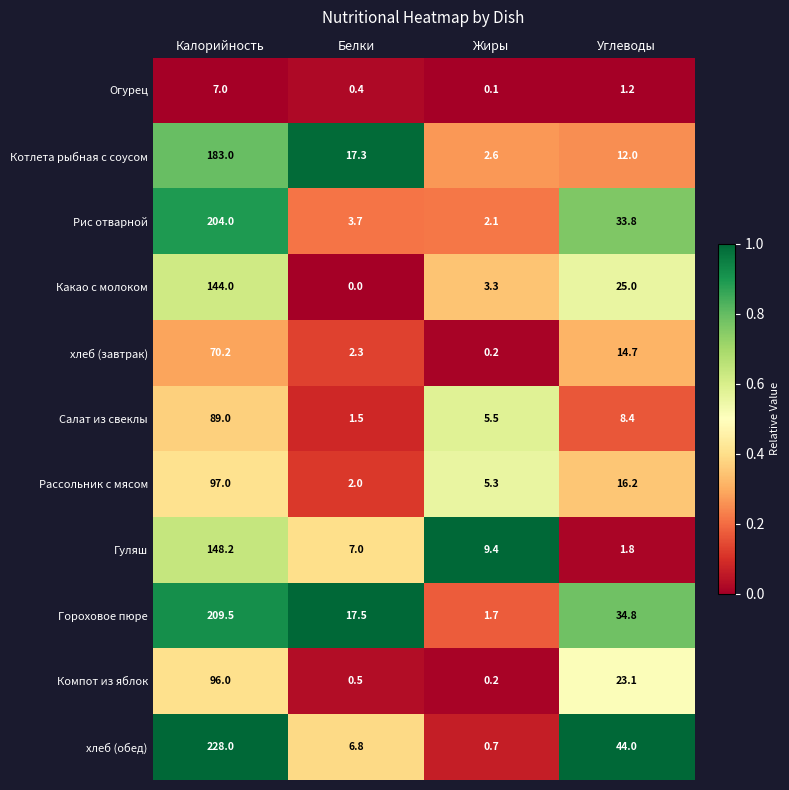

The Компот из яблок series shows 96.0 at Калорийность. True or false?

True